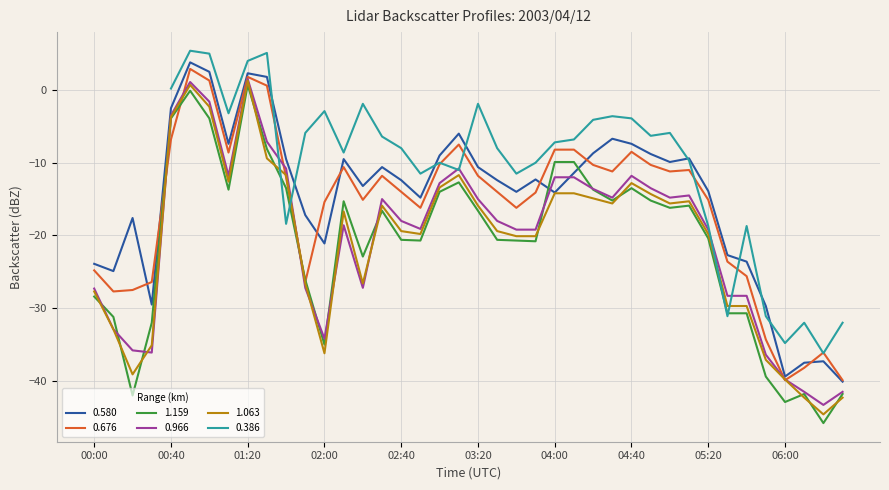

Is it true that 1.159 equals -20.0 at 02:00?

False